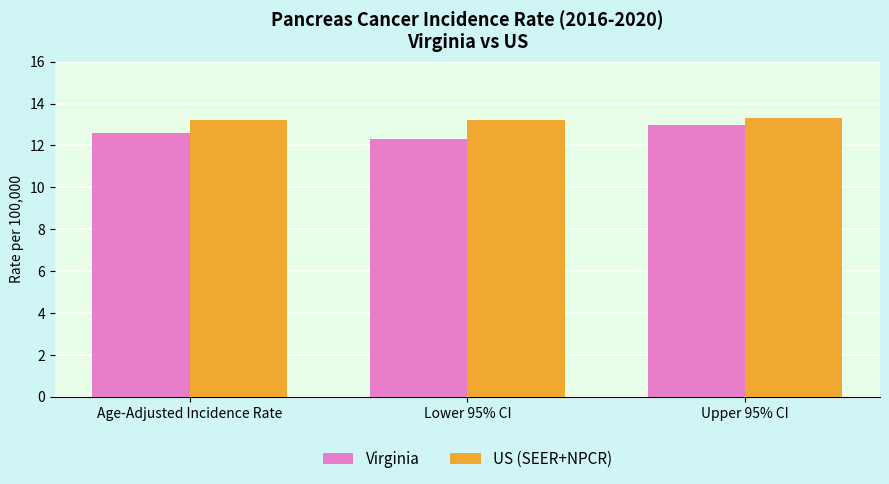

Which label corresponds to the smallest value in the chart?

Lower 95% CI